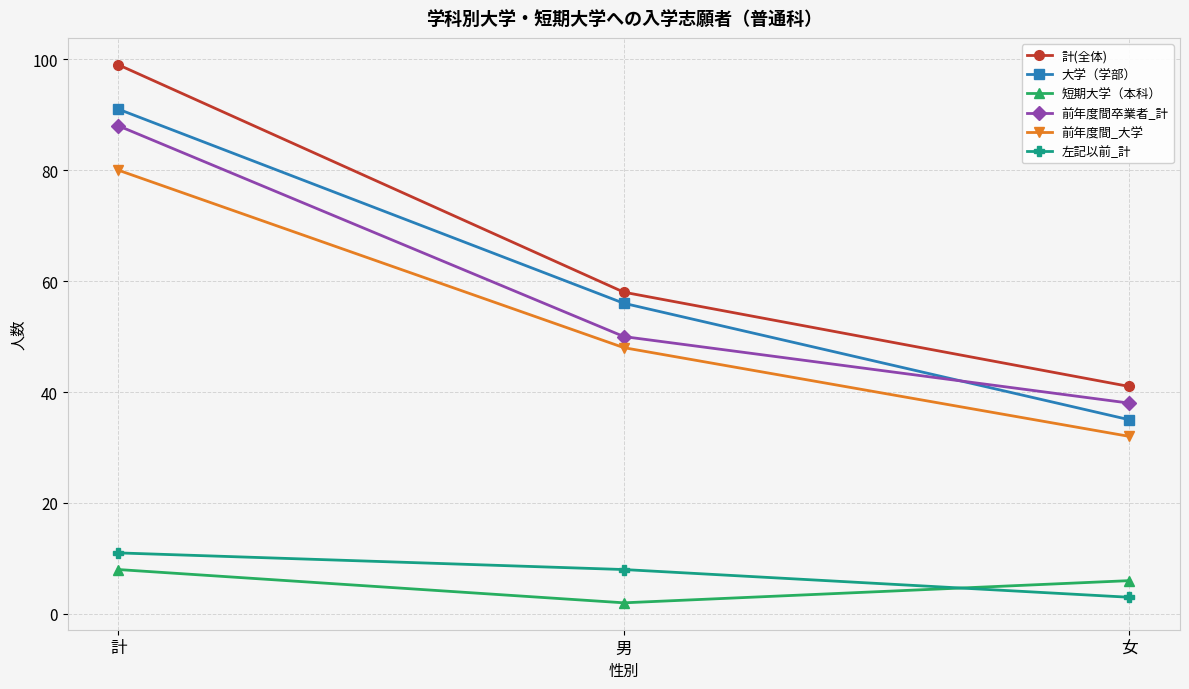

True or false: 前年度間_大学 has a value of 80 at 計.

True